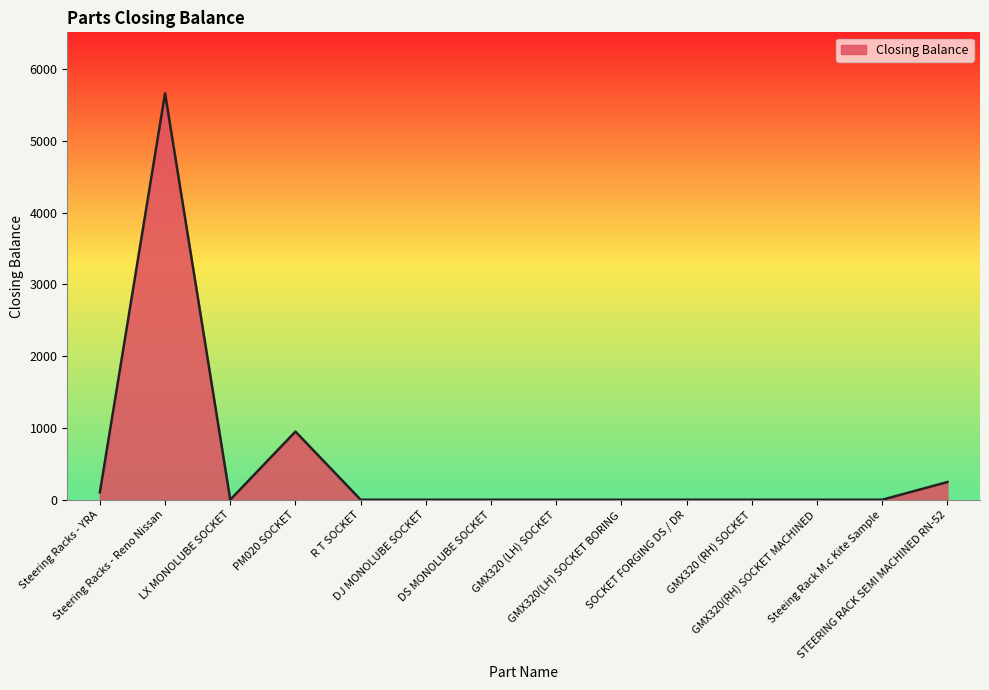

How many interior local peaks (higher than both neighbors) does the data have?

2